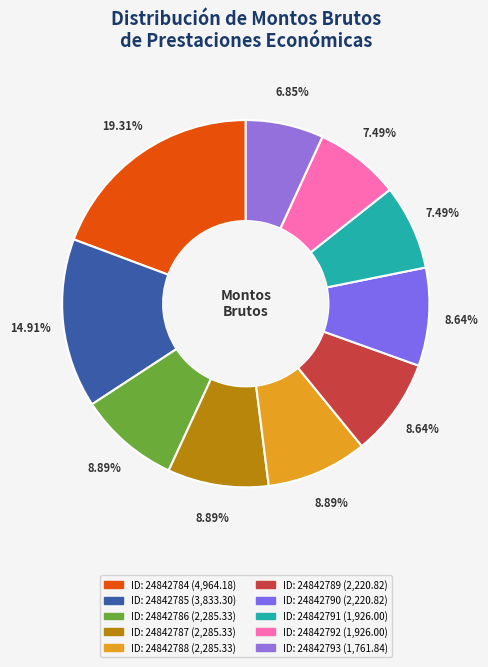

How many slices are in this pie chart?

10